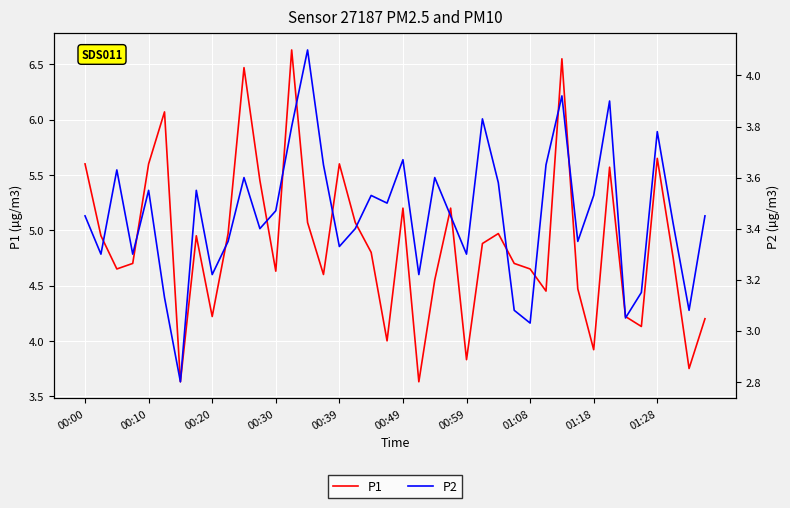

List the series in order of their overall mean, lowest first.

P2, P1